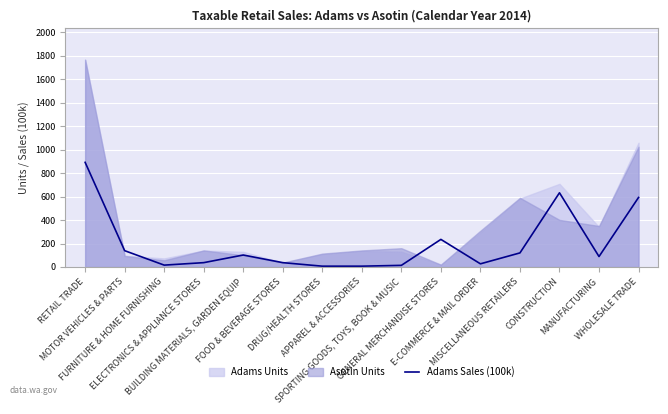

Reading right to left, extract all data points from this chart.

592	89	632	120	27	235	14	7	7	37	102	37	16	139	891